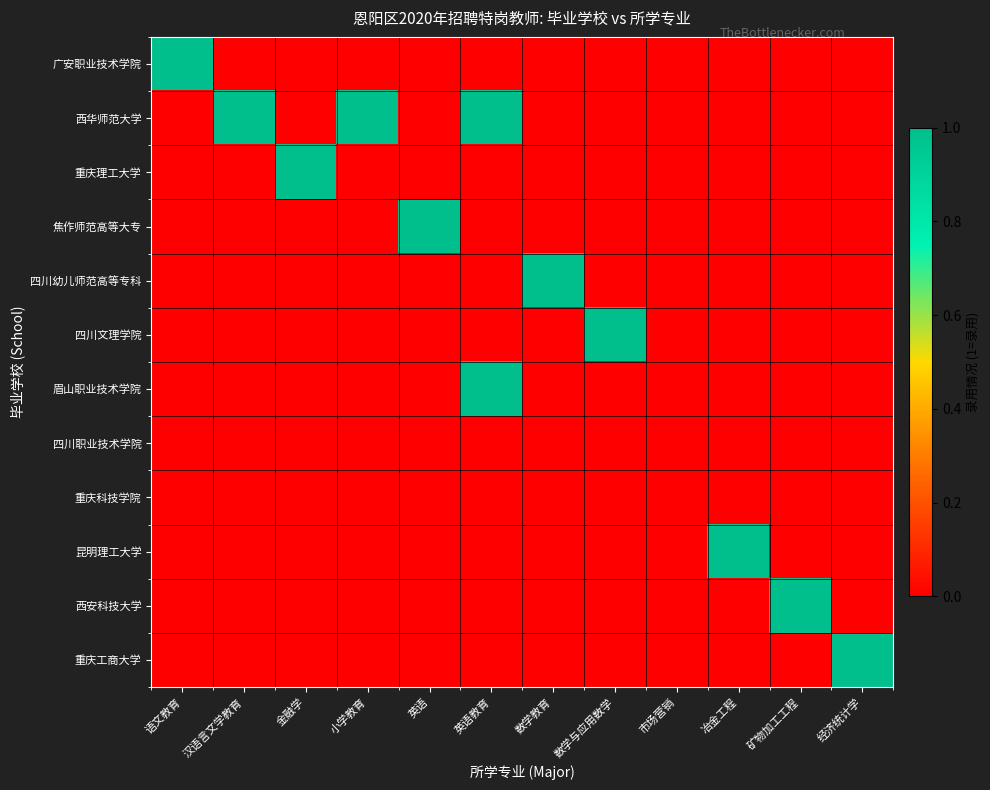

Rank the series at 经济统计学 from highest to lowest value.

重庆工商大学, 广安职业技术学院, 西华师范大学, 重庆理工大学, 焦作师范高等大专, 四川幼儿师范高等专科, 四川文理学院, 眉山职业技术学院, 四川职业技术学院, 重庆科技学院, 昆明理工大学, 西安科技大学